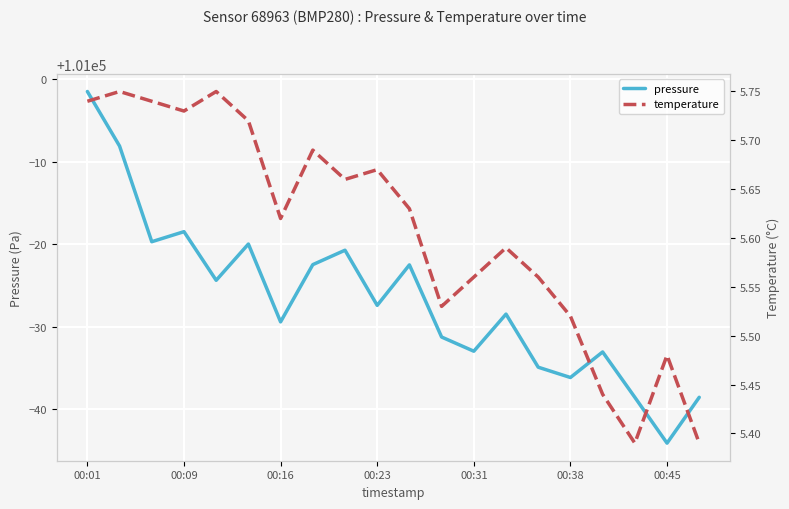

In pressure, how many points are higher than both neighbors (excluding endpoints)?

6